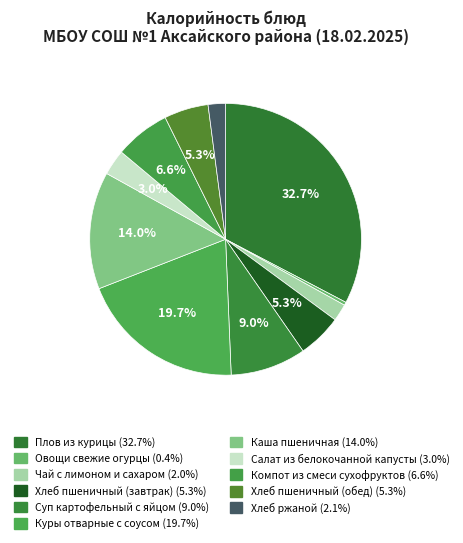

How many slices are in this pie chart?

11